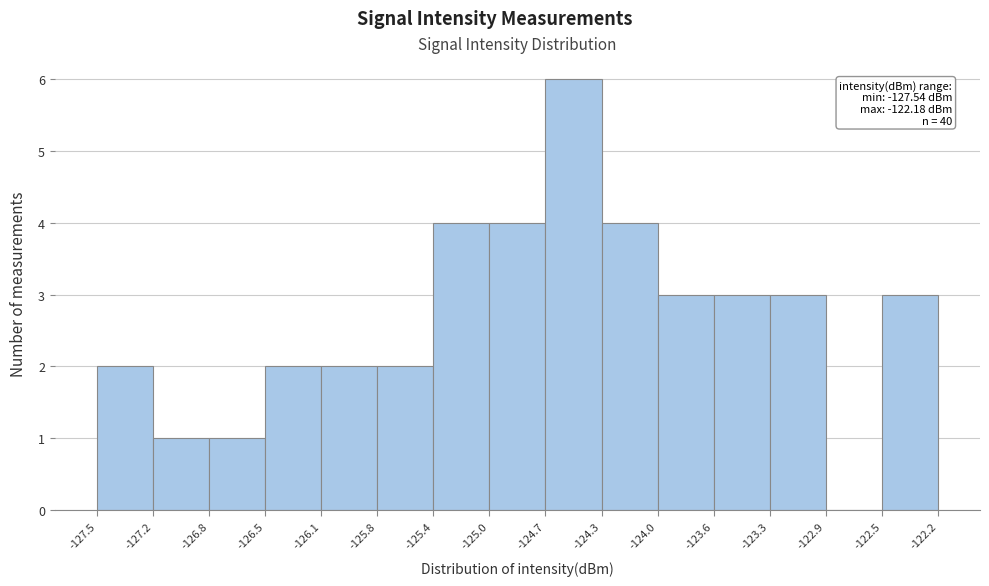

Over which range of the x-axis is the bar tallest?

-124.7 to -124.3